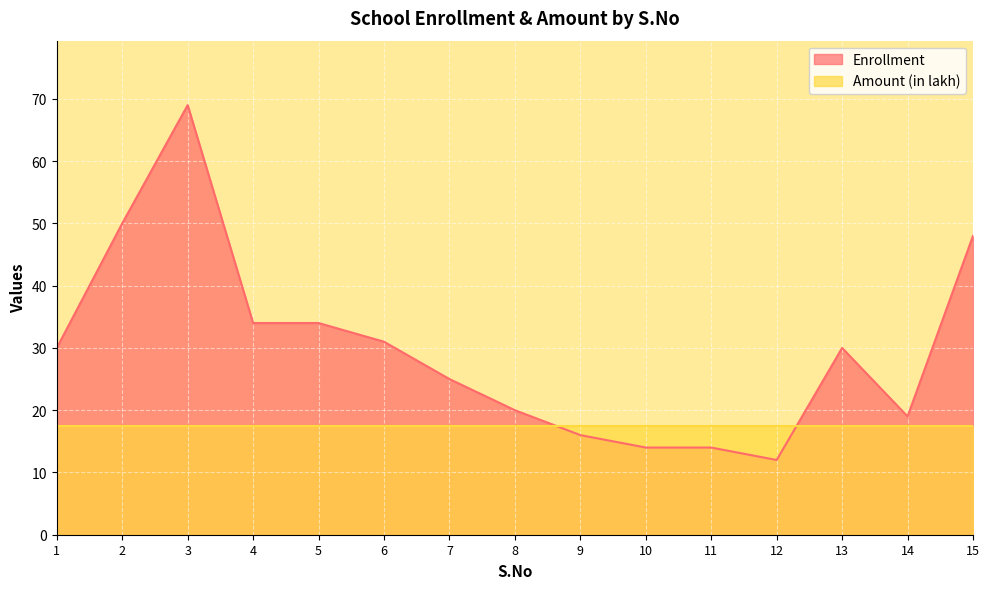

Is it true that the value at 12 is 17?

False